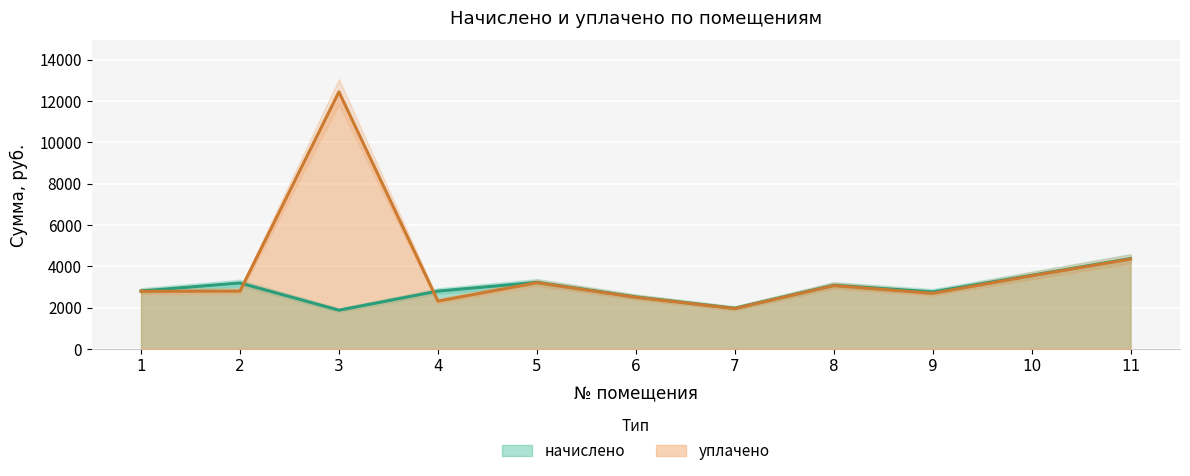

Is the value of уплачено at 9 greater than the value of начислено at 3?

Yes